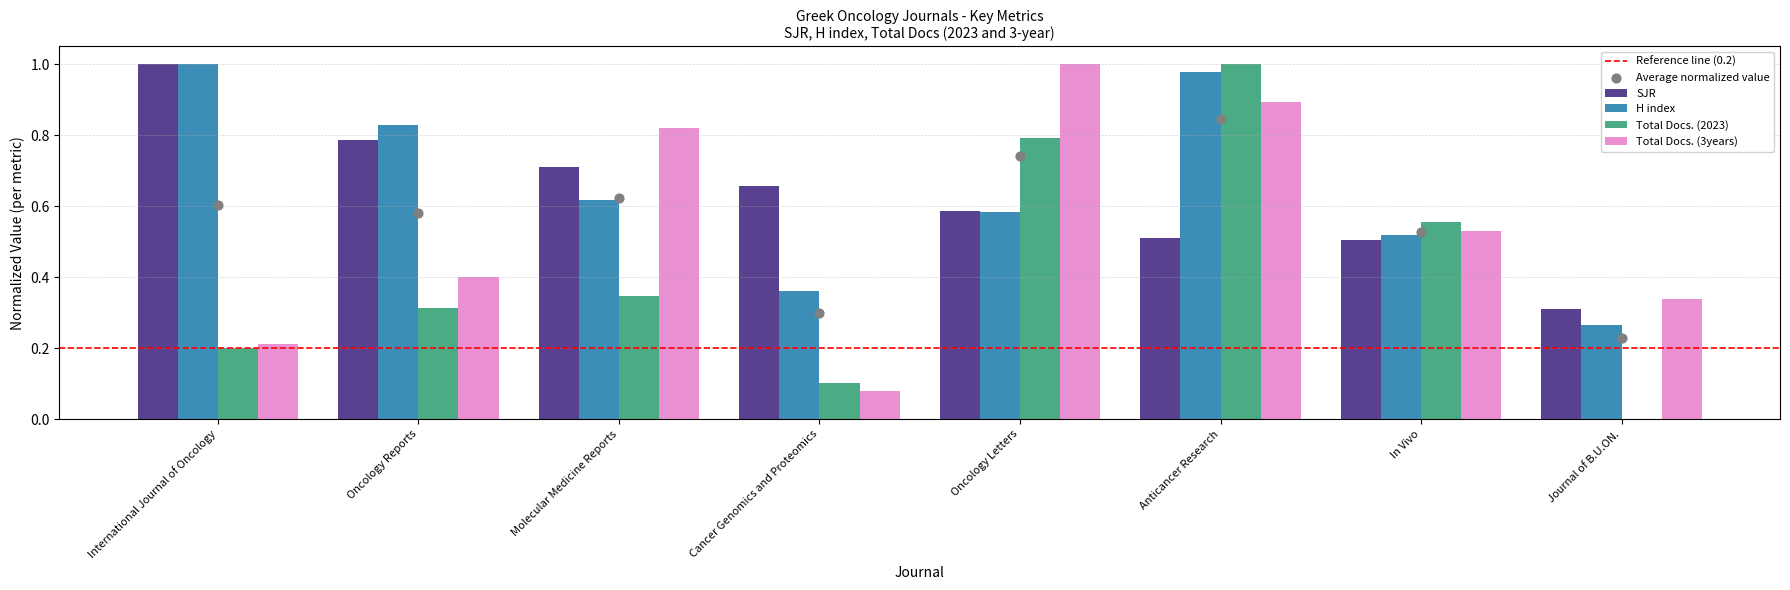

Which series has the largest Y range (max minus min)?

Total Docs. (2023)